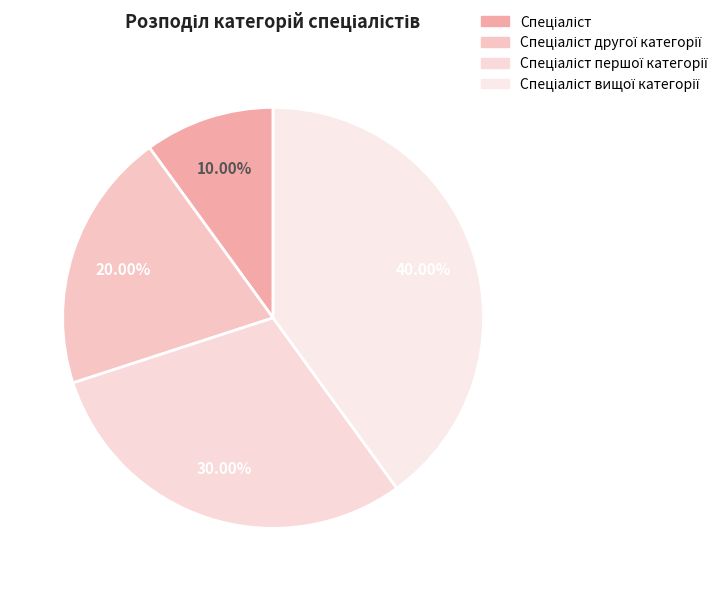

Which slice is the largest?

Спеціаліст вищої категорії